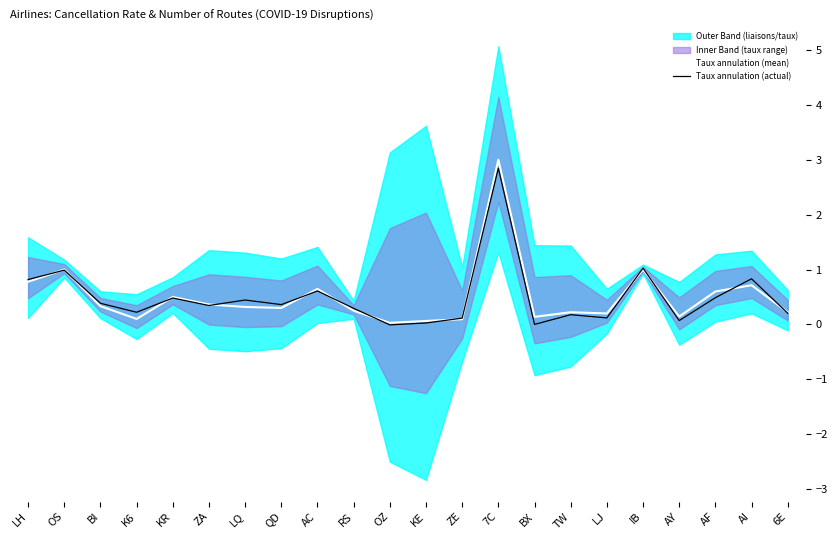

What is the difference between the second highest and second lowest values in the Taux annulation (mean) series?

0.9